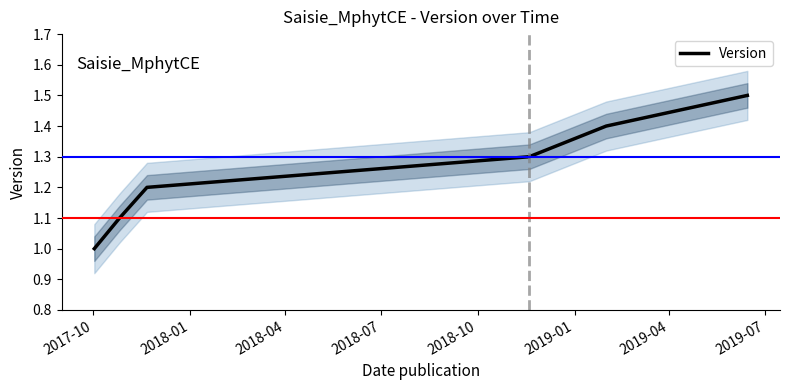

What is the maximum value for Version?

1.5